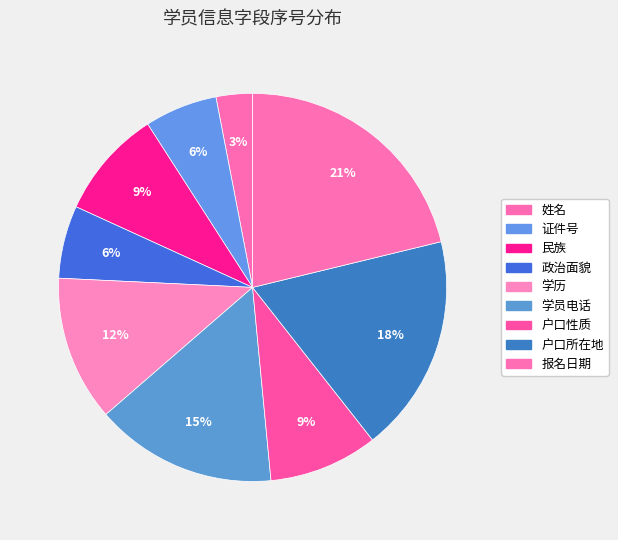

How many segments does this pie chart have?

9